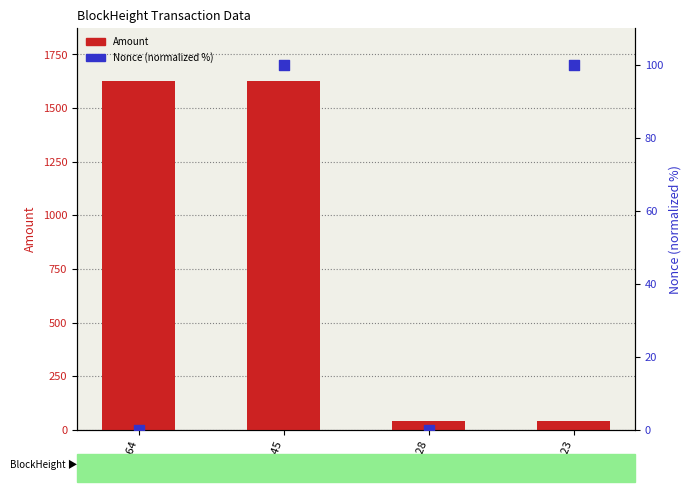

Which series contains the highest Y value?

Amount